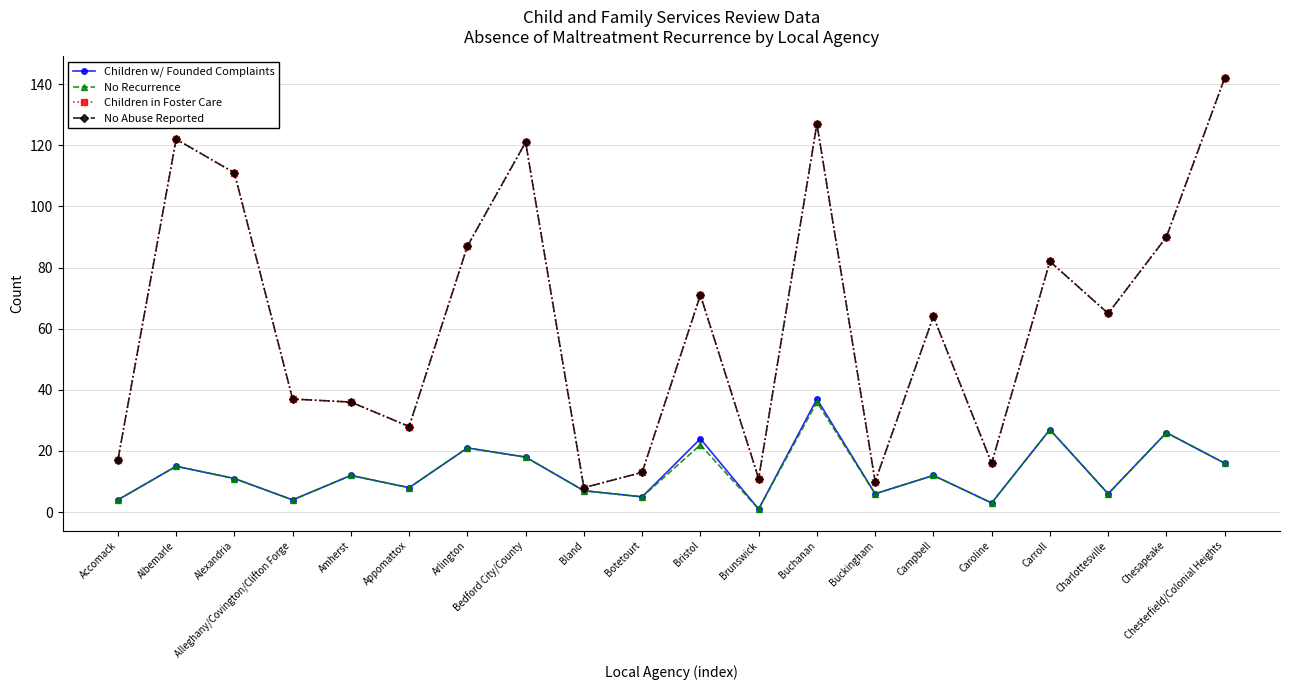

True or false: Children in Foster Care and No Recurrence intersect in this chart.

False